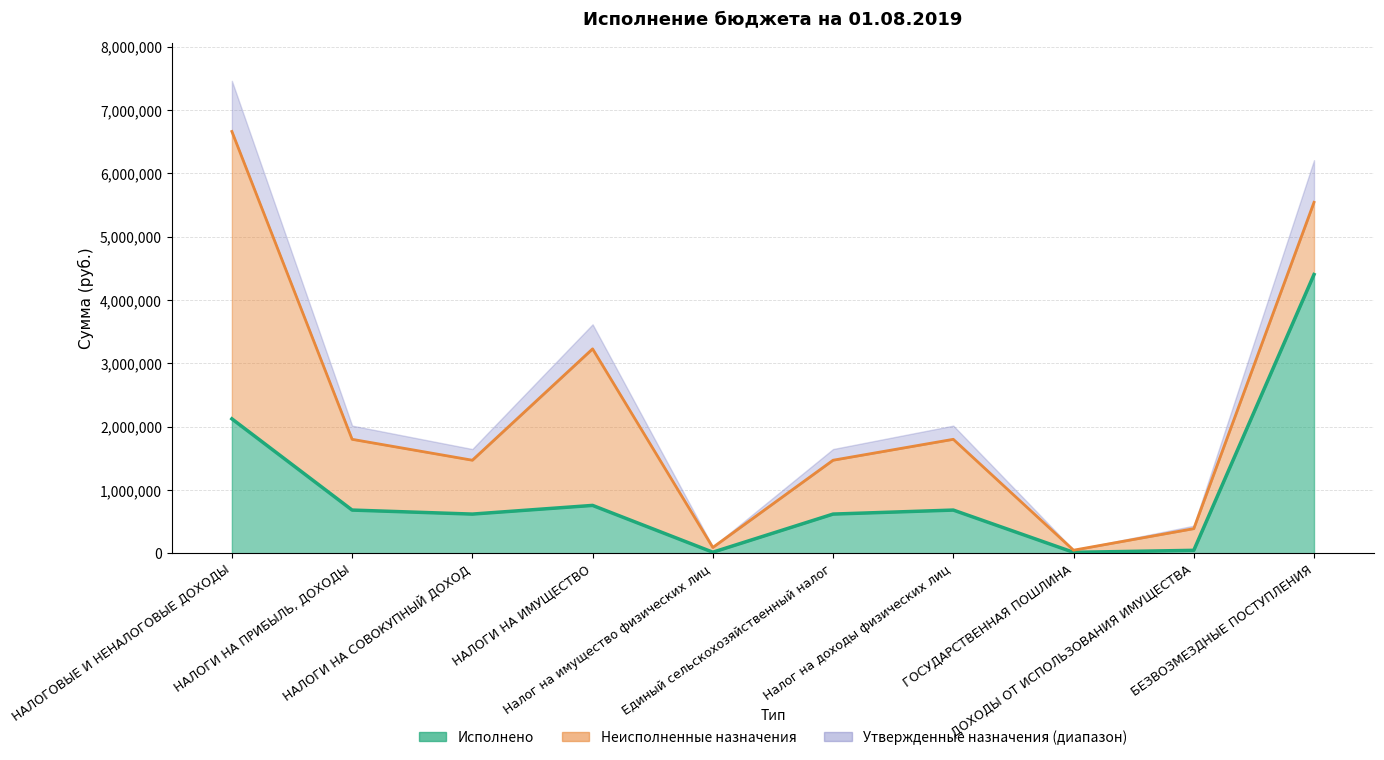

Reading right to left, what are all the values shown in this chart?

Утвержденные бюджетные назначения: 5544000.0	390000.0	50000.0	1801200.0	1470900.0	93500.0	3229400.0	1470900.0	1801200.0	6662900.0
Исполнено: 4403450.0	47740.0	16100.0	683652.1	620313.5	18206.9	757347.4	620313.5	683652.1	2124453.5